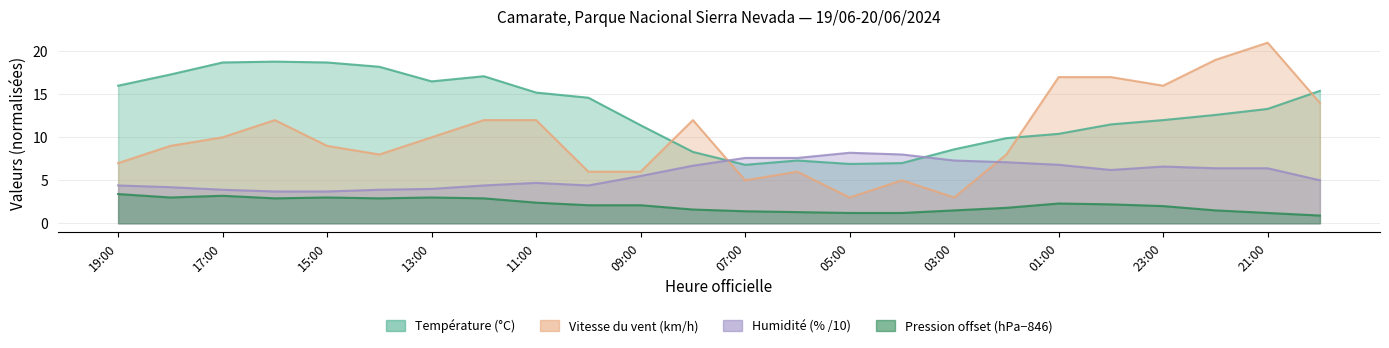

Which series has the widest spread of values?

Vitesse du vent (km/h)